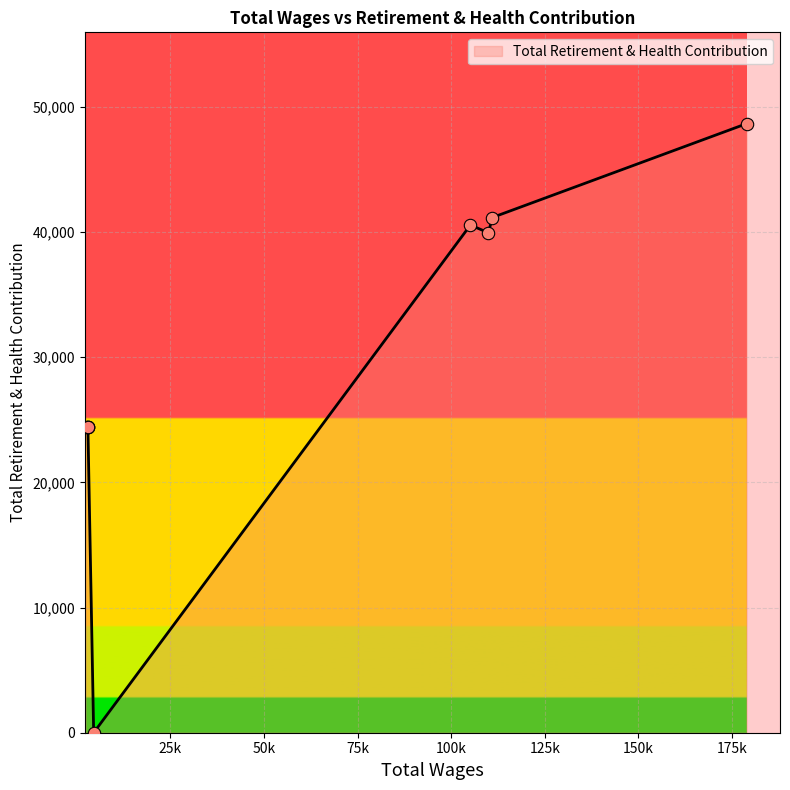

Which has a higher value, 4500.0 or 109974.0?

109974.0